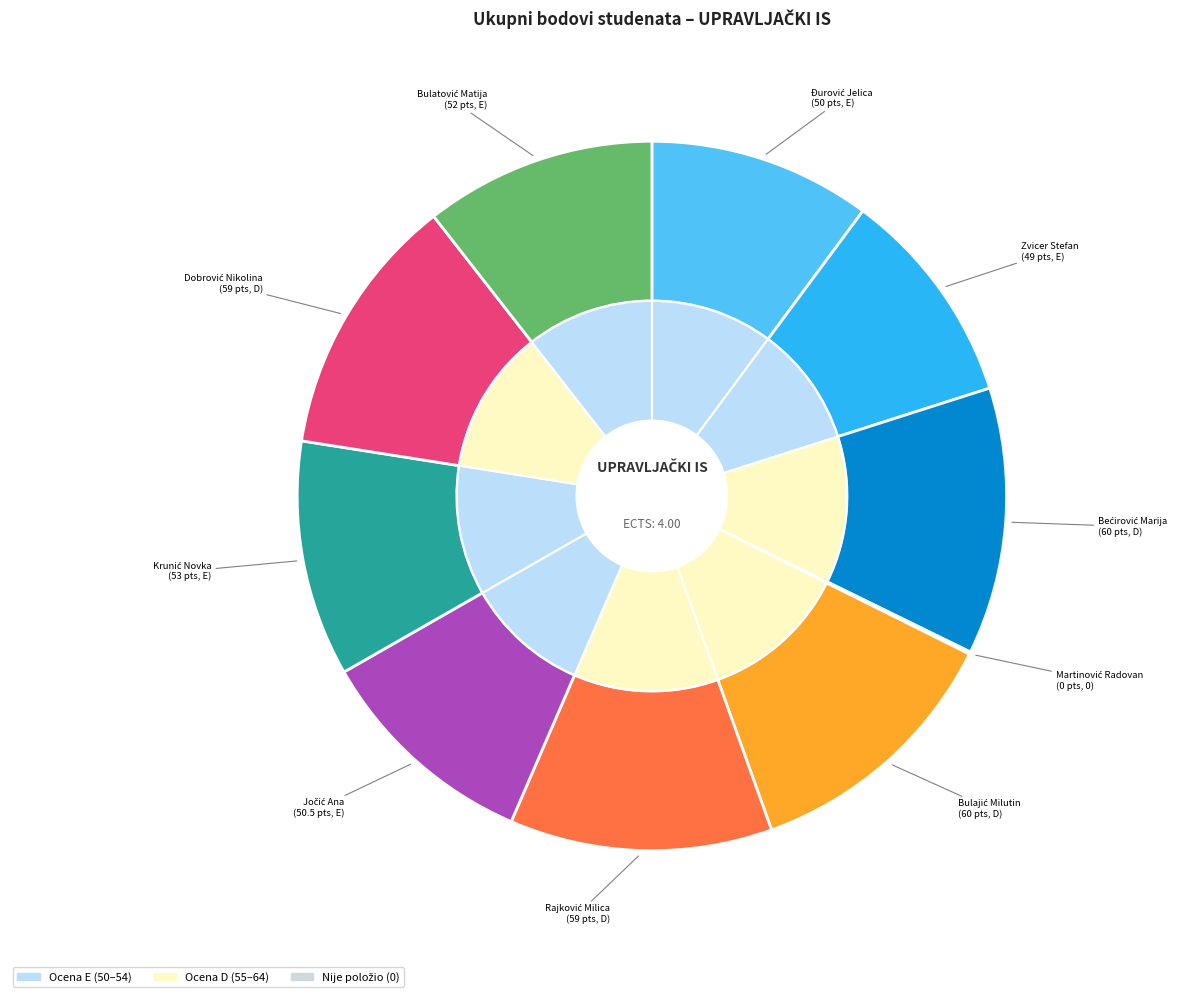

The Bećirović Marija slice represents 12% of the pie. True or false?

True